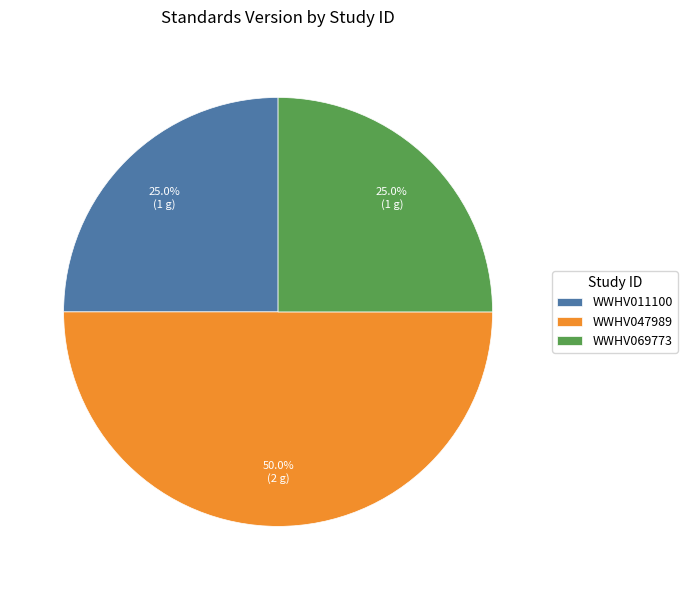

Does WWHV069773 account for over 50% of the chart?

No